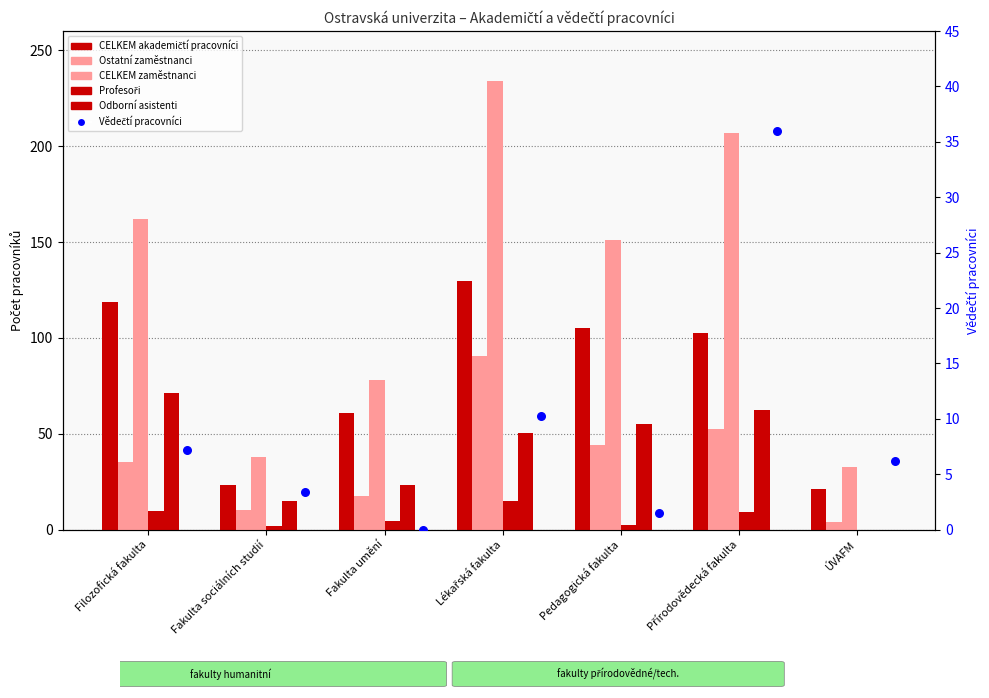

What are all the series names shown in the legend?

CELKEM akademičtí pracovníci, Ostatní zaměstnanci, CELKEM zaměstnanci, Profesoři, Odborní asistenti, Vědečtí pracovníci